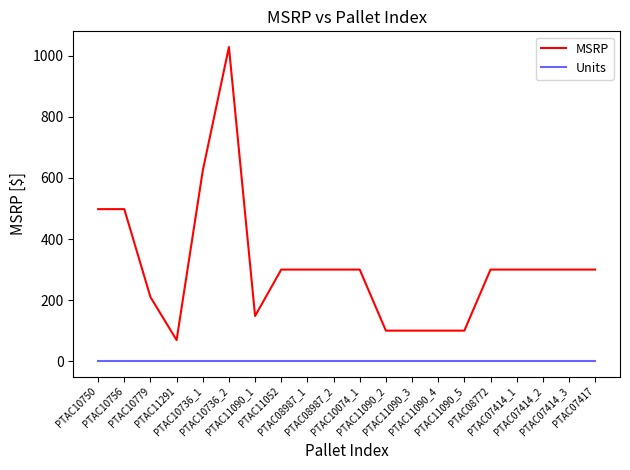

What is the sum of all MSRP values?

6175.6